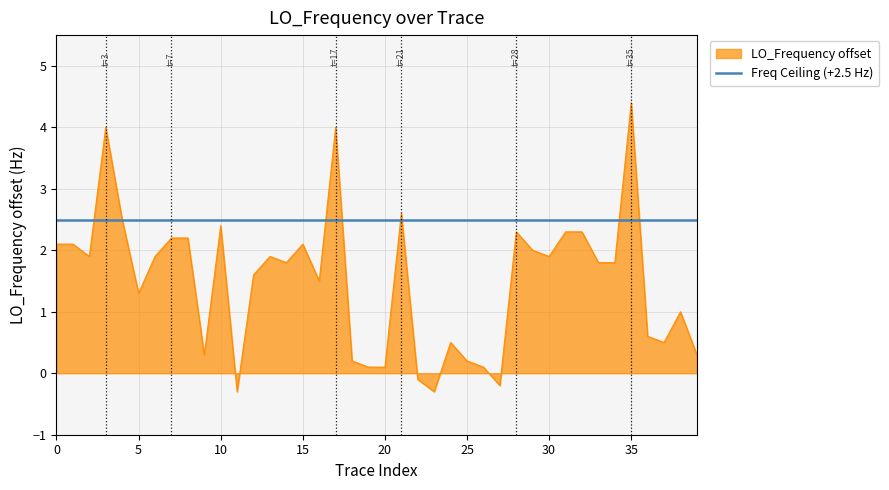

Does the chart have visible grid lines?

Yes